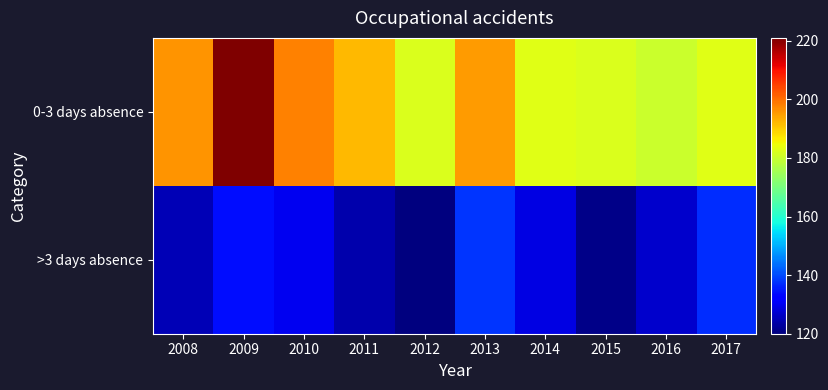

Between 2015 and 2016, which series saw the biggest shift?

>3 days absence